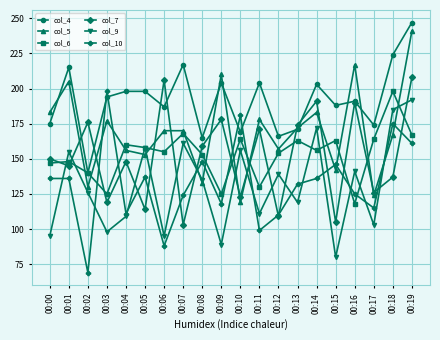

In col_9, how many points are lower than both neighbors (excluding endpoints)?

7